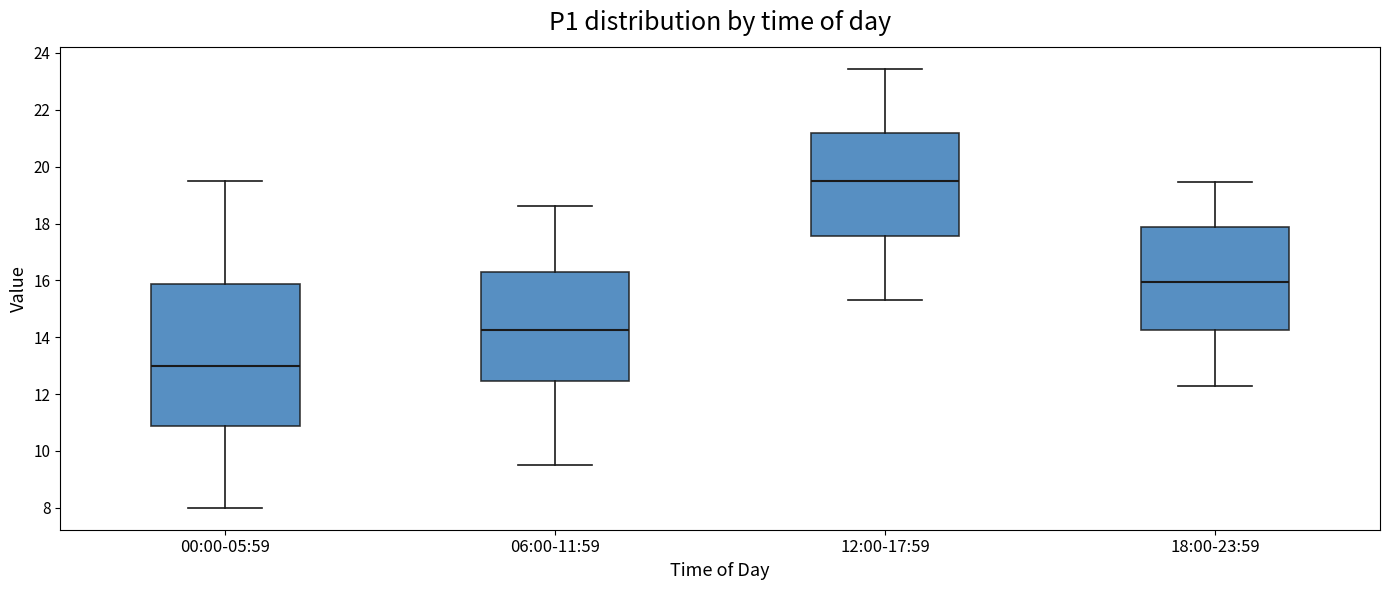

Reading left to right, transcribe this box plot: for each box, give where its median line is, the range the box spans, and where its two whiskers end, as read against the y-axis. The values are not printed on the chart, so give them approximately, as read against the axis.

00:00-05:59: median 13.0, box 10.8 to 15.8, whiskers 8.0 to 19.6
06:00-11:59: median 14.2, box 12.4 to 16.2, whiskers 9.6 to 18.6
12:00-17:59: median 19.6, box 17.6 to 21.2, whiskers 15.4 to 23.4
18:00-23:59: median 16.0, box 14.2 to 17.8, whiskers 12.4 to 19.4